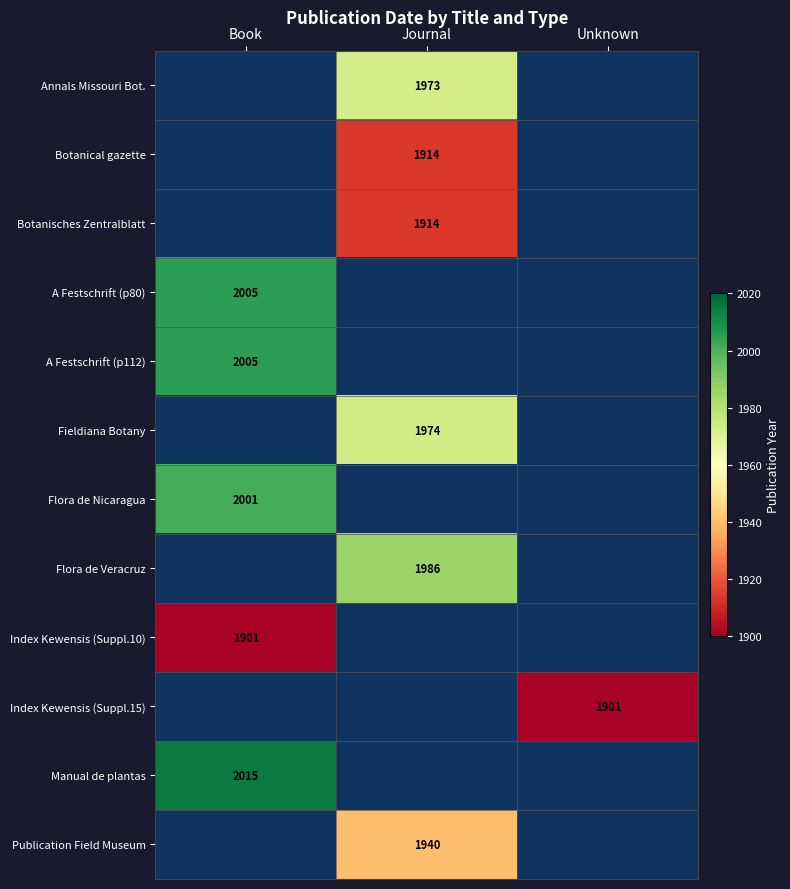

Which has a higher value, Unknown or Journal?

Journal